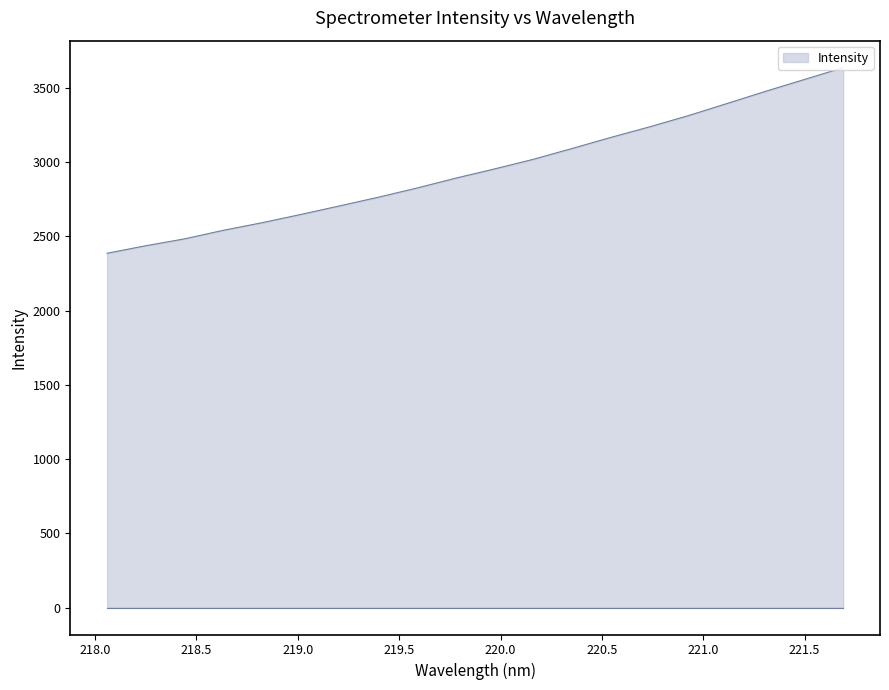

Rank the categories by value from highest to lowest.

221.6902, 221.4993, 221.3083, 221.1174, 220.9264, 220.7354, 220.5444, 220.3533, 220.1623, 219.9712, 219.7801, 219.589, 219.3979, 219.2067, 219.0156, 218.8244, 218.6332, 218.442, 218.2508, 218.0596